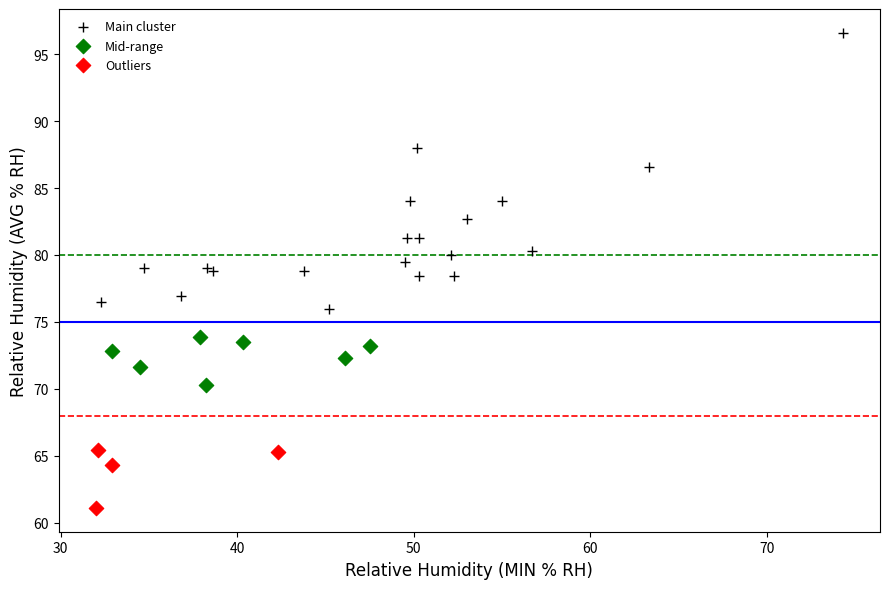

Which series contains the lowest Y value?

Outliers